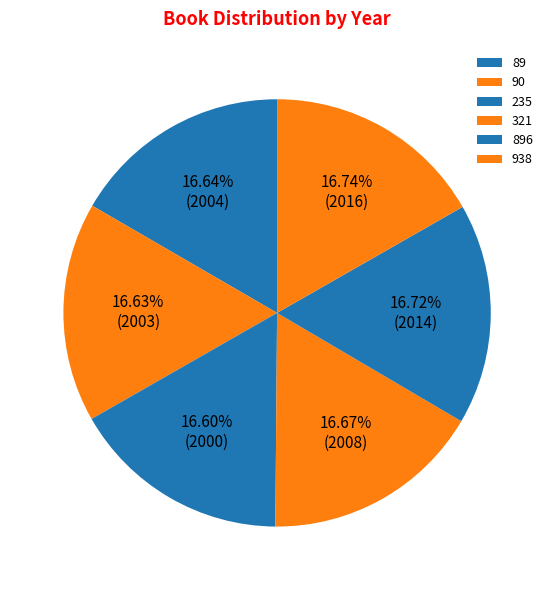

Which has a higher value, 235 or 938?

938